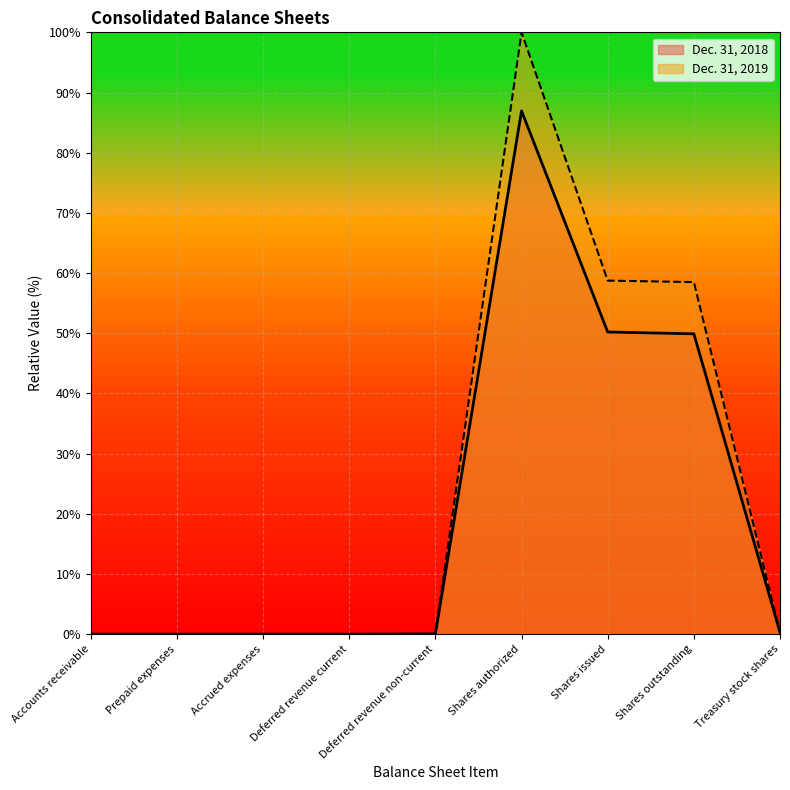

How many series are shown in this chart?

2